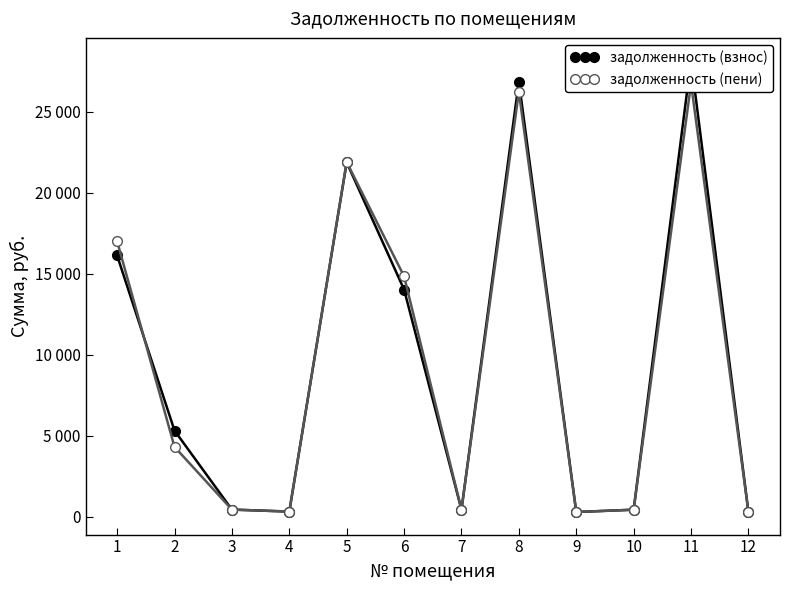

The задолженность (пени) series shows 769.5 at 7. True or false?

False